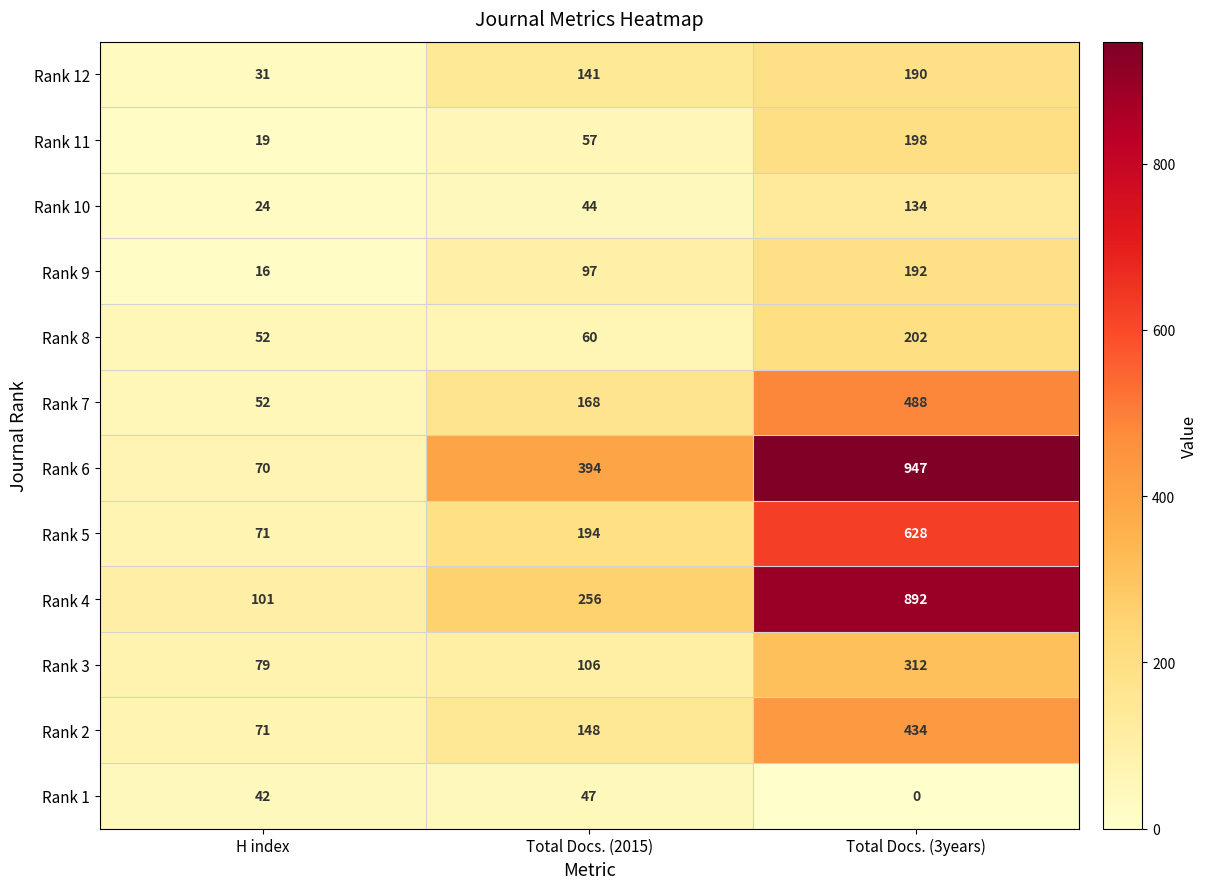

Read the Rank 2 value at H index, to the nearest 5.

70